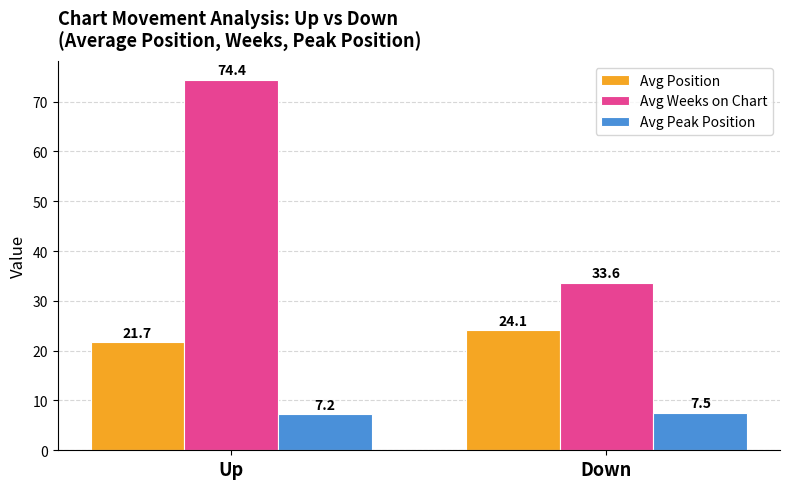

What is the sum of all Avg Peak Position values?

14.7